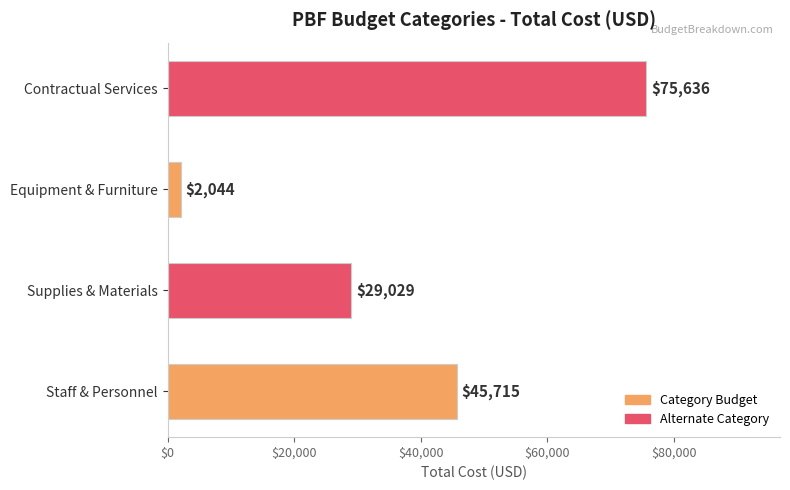

How many data points are less than 45715?

2